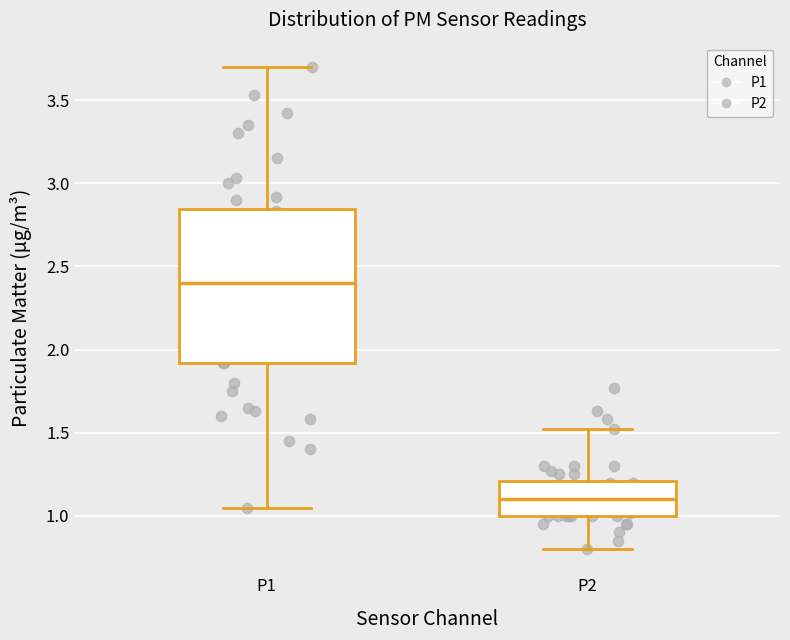

Reading left to right, transcribe this box plot: for each box, give where its median line is, the range the box spans, and where its two whiskers end, as read against the y-axis. The values are not printed on the chart, so give them approximately, as read against the axis.

P1: median 2.40, box 1.90 to 2.85, whiskers 1.05 to 3.70
P2: median 1.10, box 1.00 to 1.20, whiskers 0.80 to 1.50